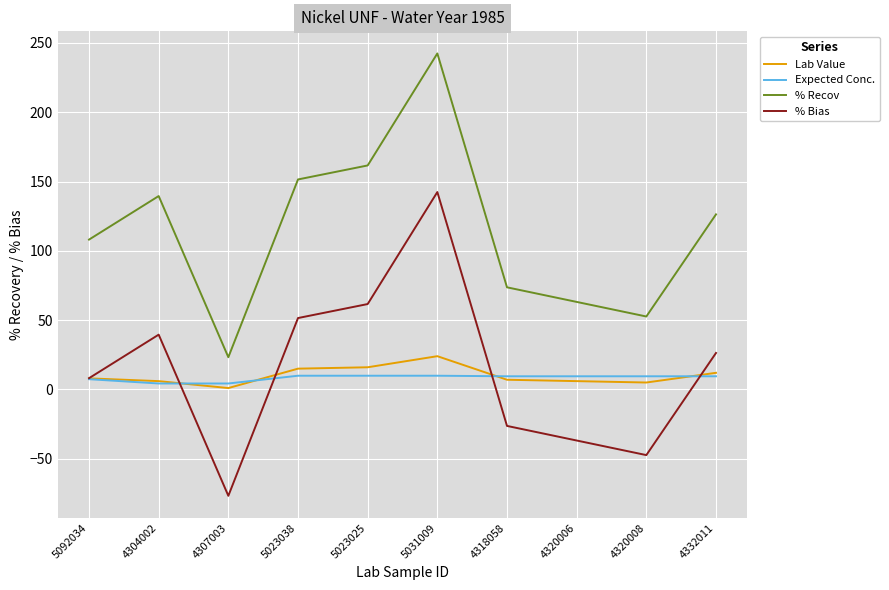

Which series has the largest total across all categories?

% Recov